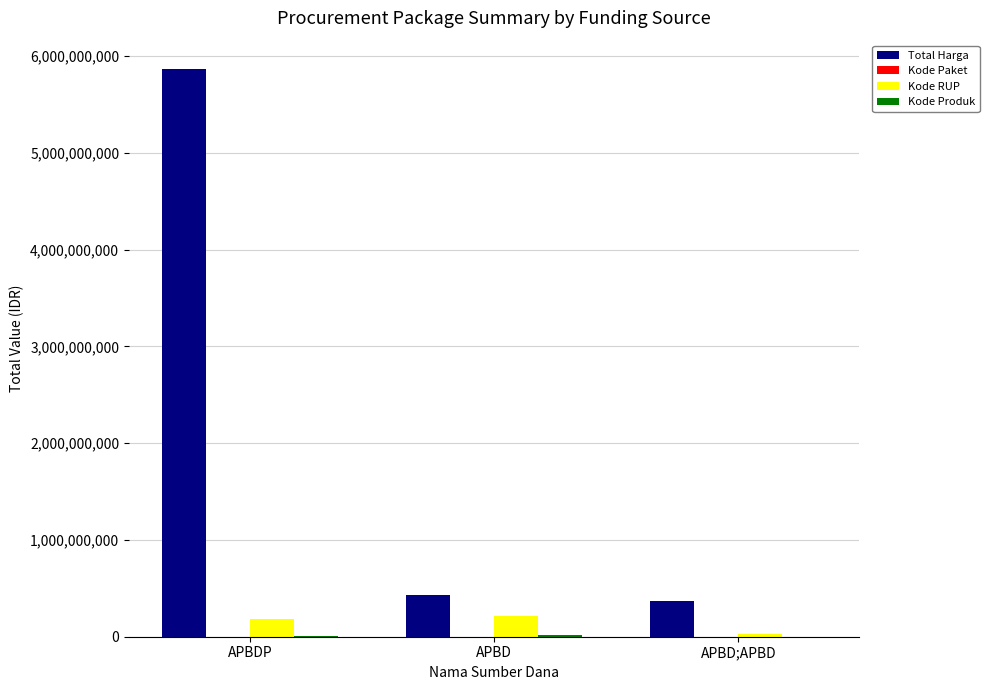

Which series changed the most between APBDP and APBD?

Total Harga